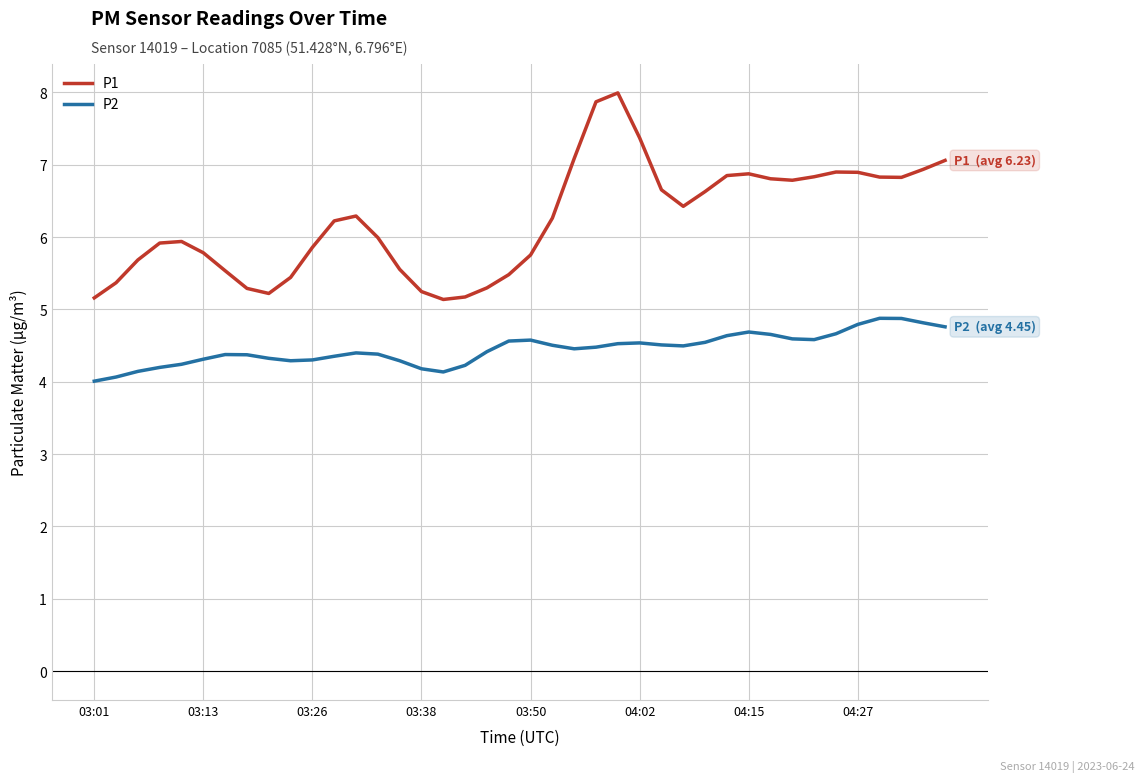

True or false: P2 and P1 intersect in this chart.

False